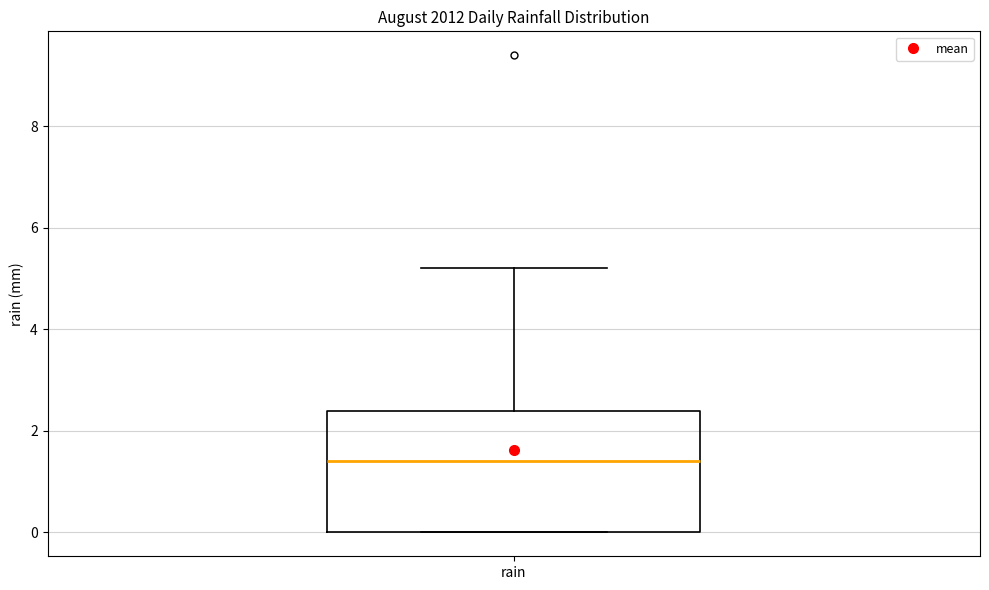

Read this box plot against the y-axis: the position of the median line, the range covered by the box, and the ends of both whiskers. The values are not printed on the chart, so give them approximately, as read against the axis.

median 1.4, box 0.0 to 2.4, whiskers 0.0 to 5.2